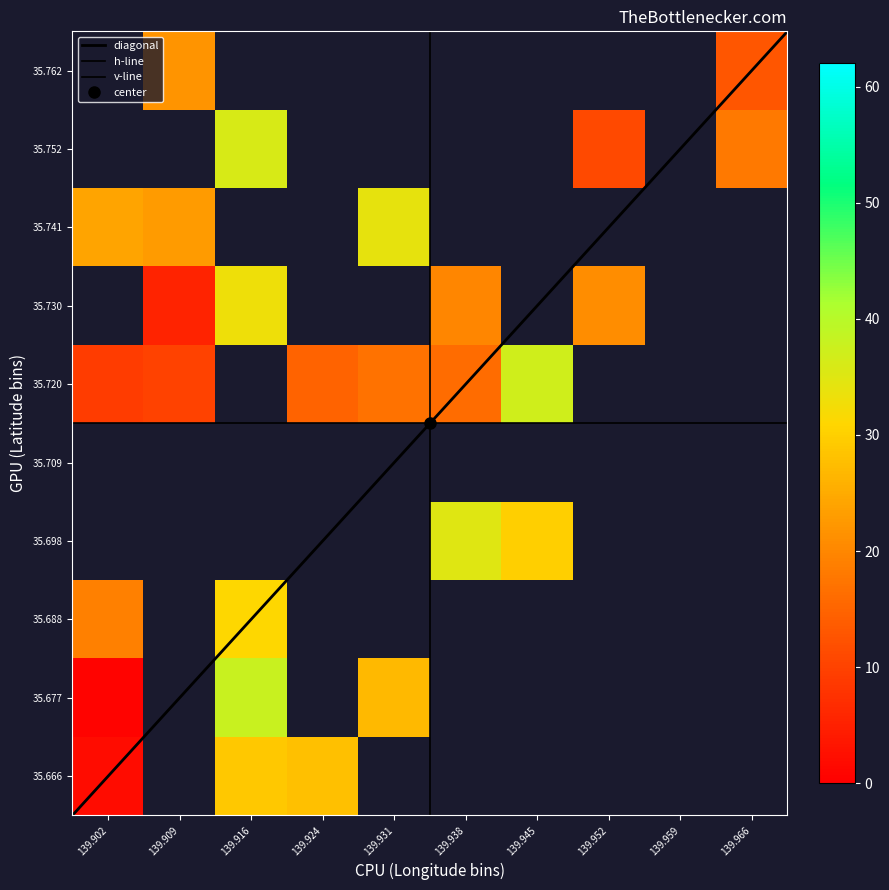

Which series has the largest total across all categories?

row9